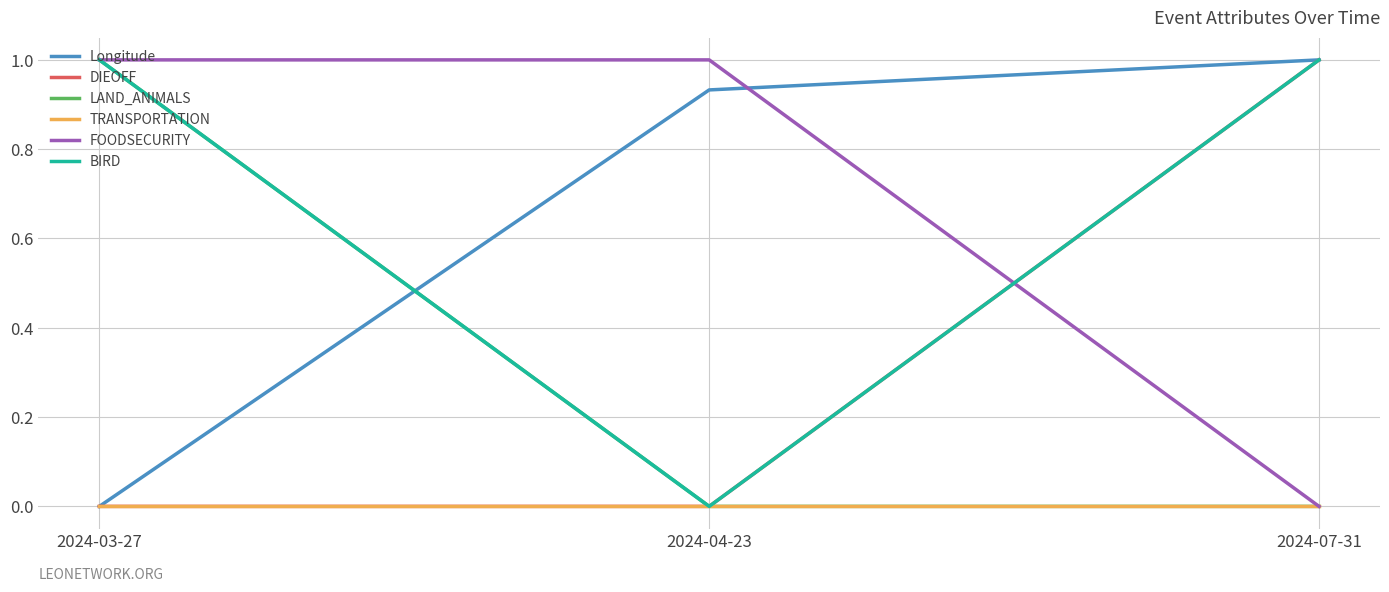

How many lines are shown in the chart?

6